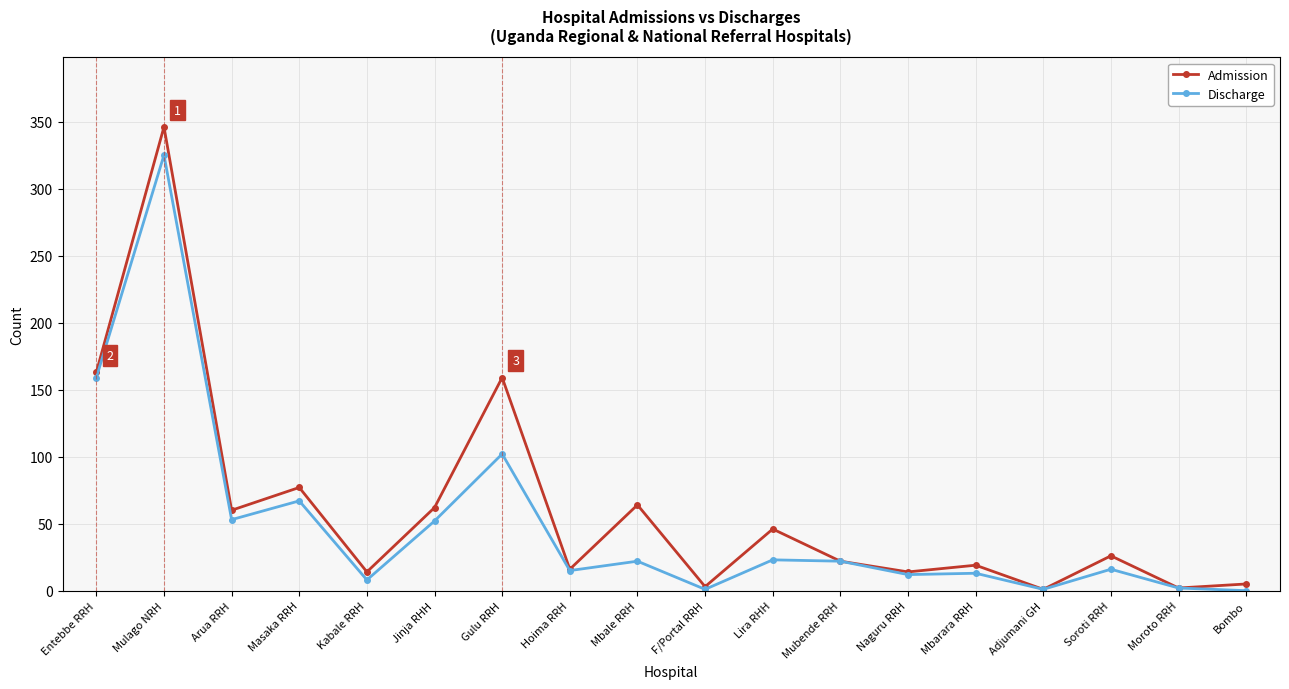

What is the label of the 6th point from the left?

Jinja RHH